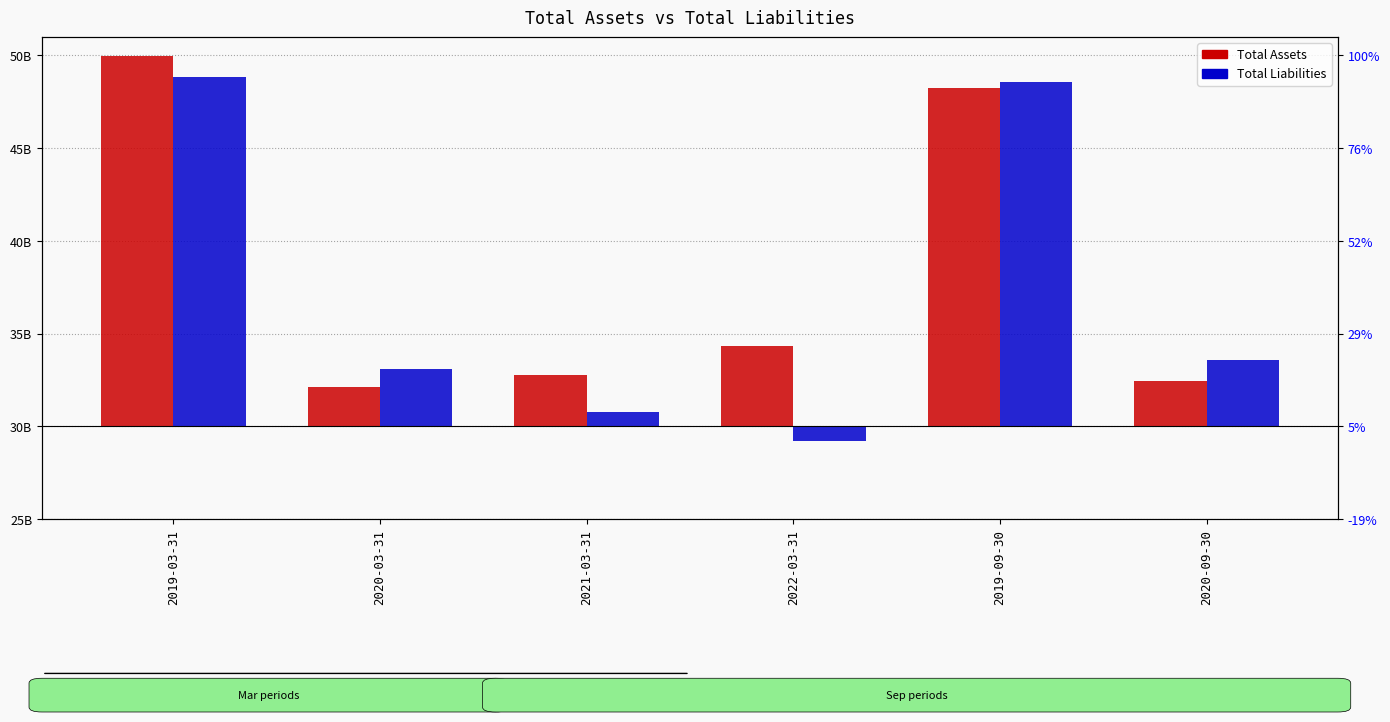

At 2020-03-31, list the series in order from largest to smallest.

Total Liabilities, Total Assets